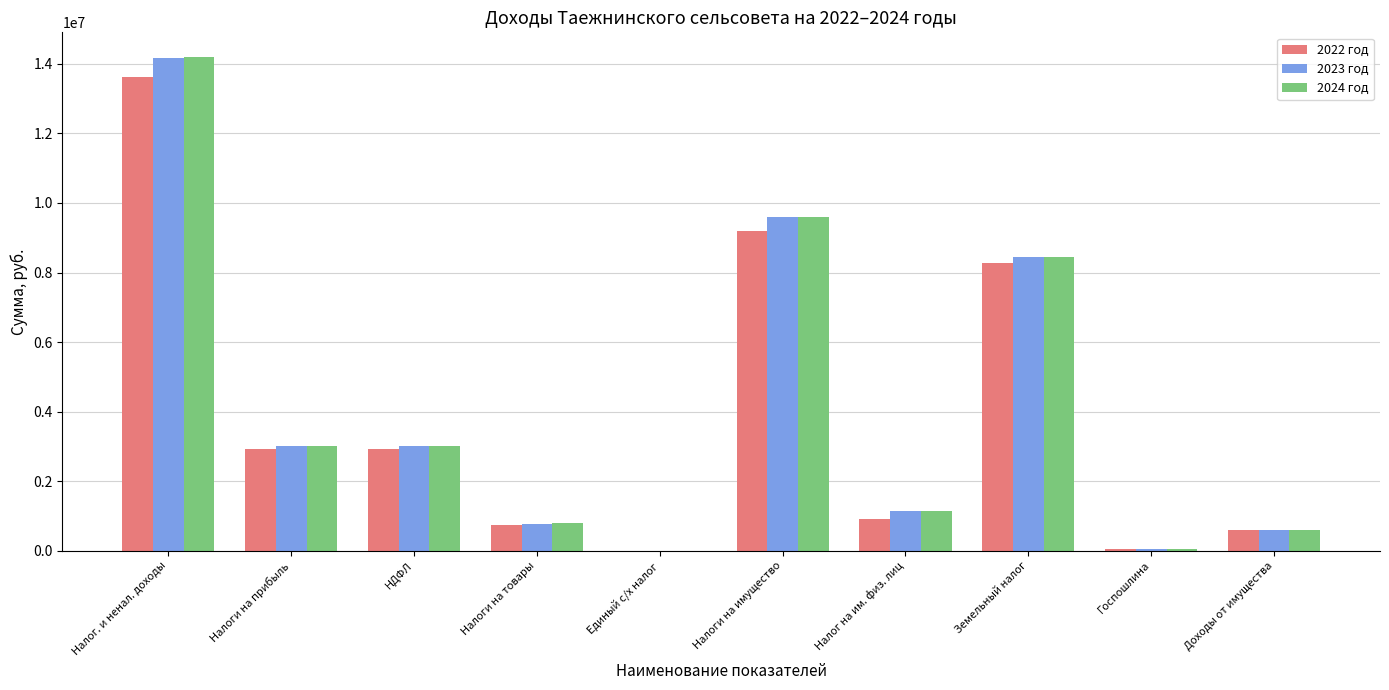

Which category has the highest value in the 2023 год series?

Налог. и ненал. доходы